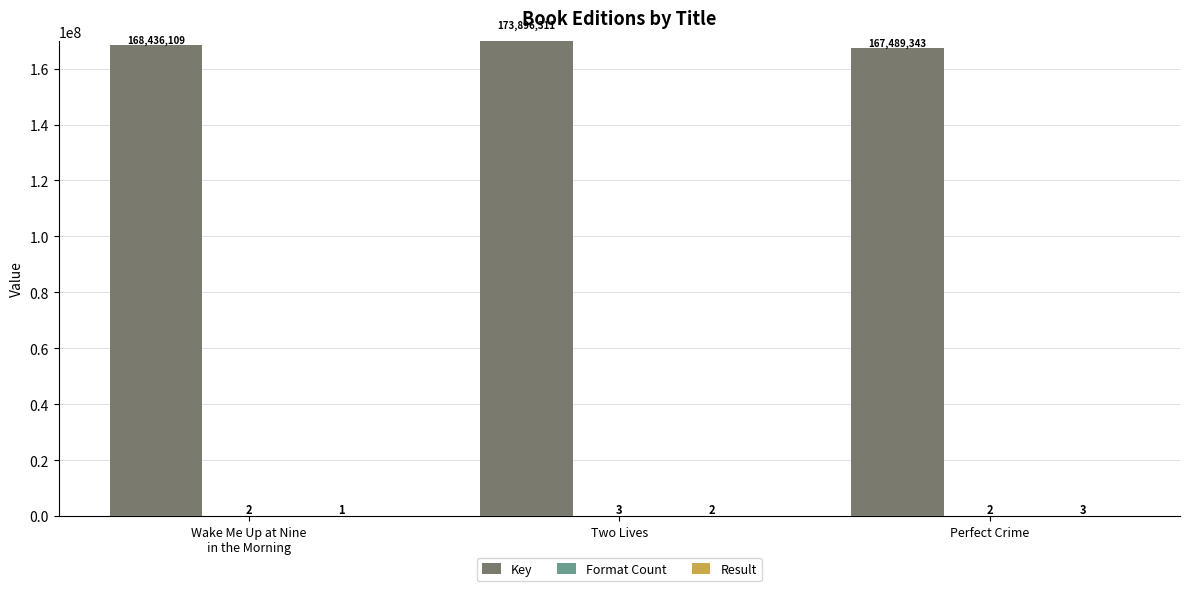

At Perfect Crime, list the series in order from largest to smallest.

Key, Result, Format Count